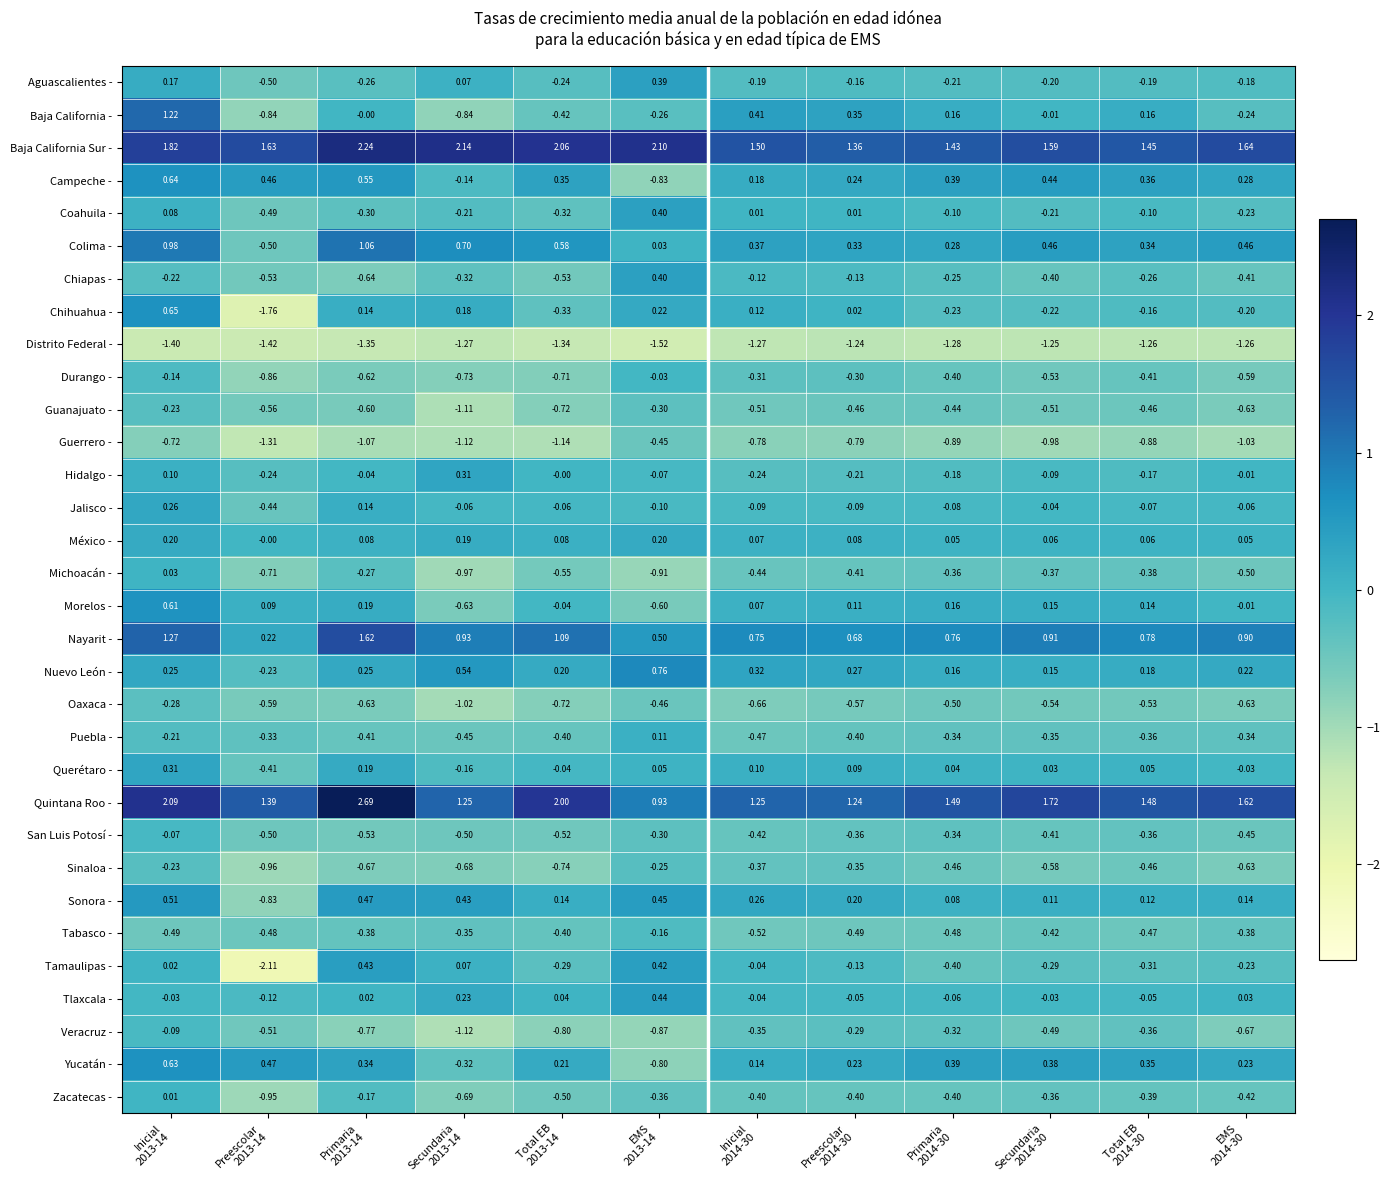

Which series has the largest range (max minus min)?

Tamaulipas -